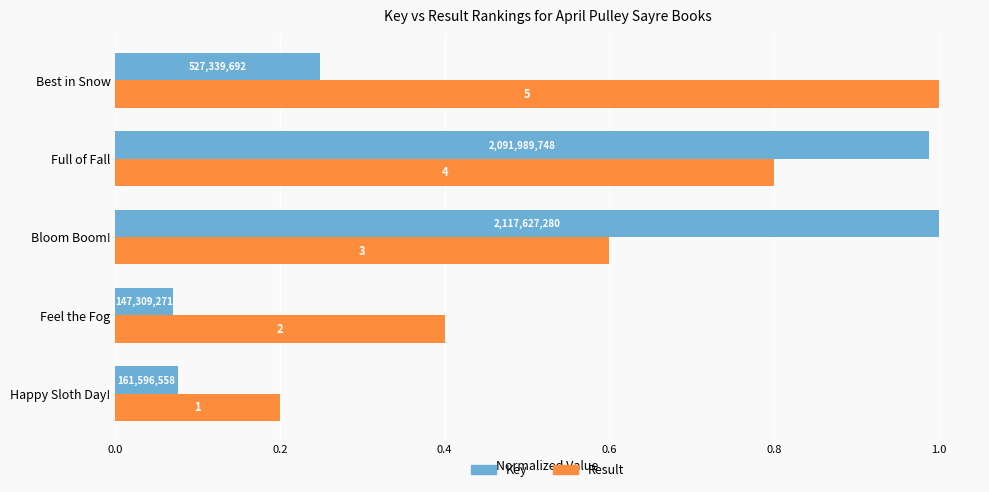

List the series in order of their peak value, highest first.

Key, Result